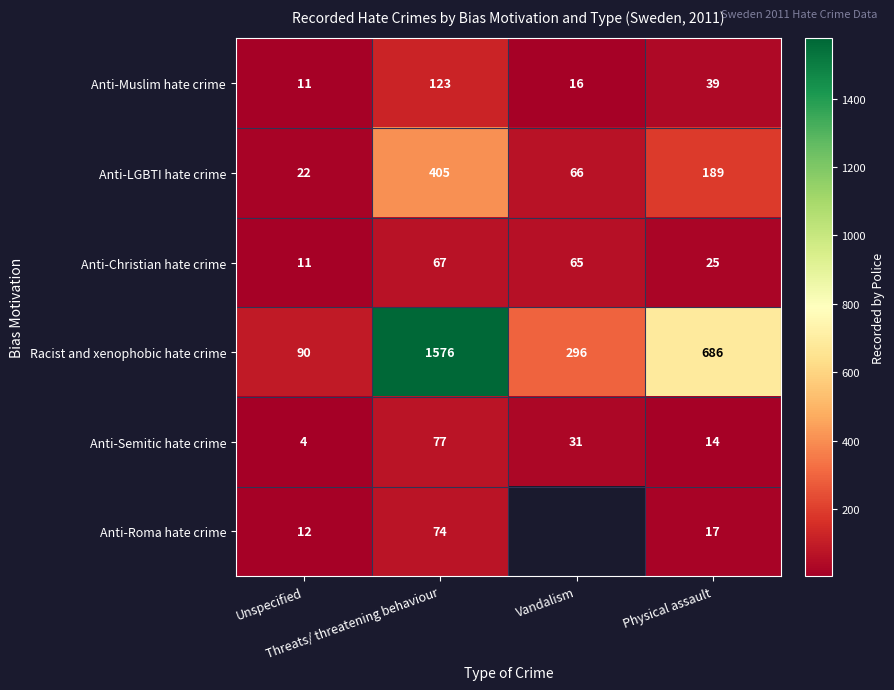

What is the maximum value for Anti-Semitic hate crime?

77